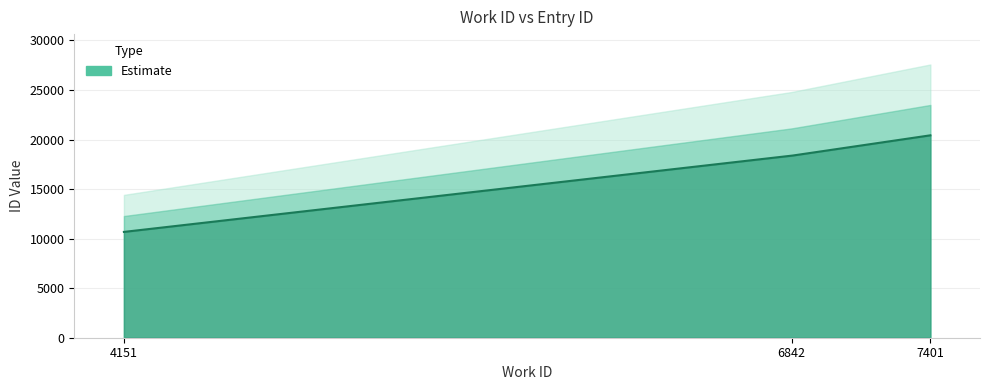

What is the greatest value displayed?

20429